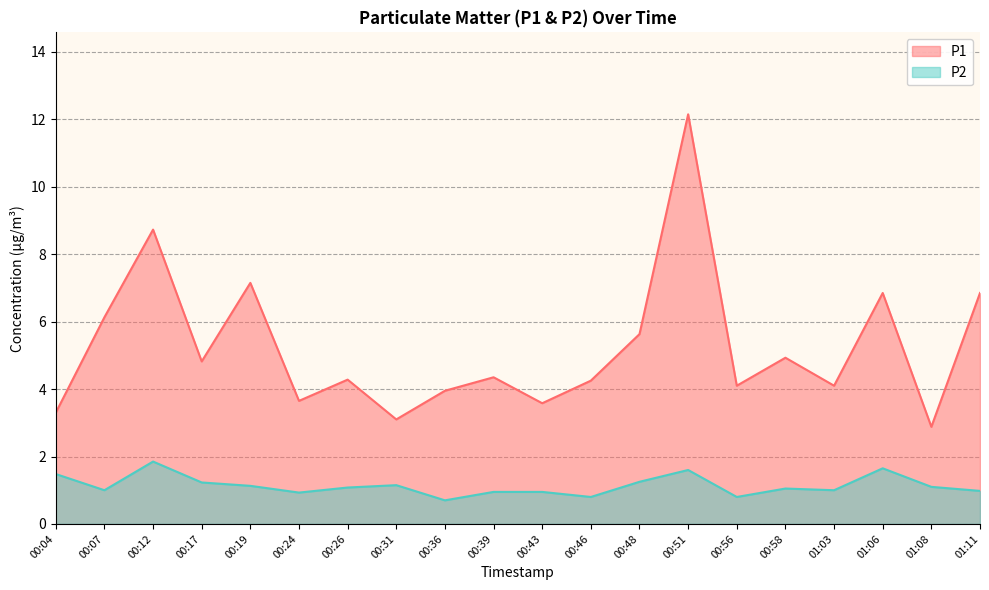

Is the value of P2 at 00:48 greater than the value of P1 at 00:36?

No